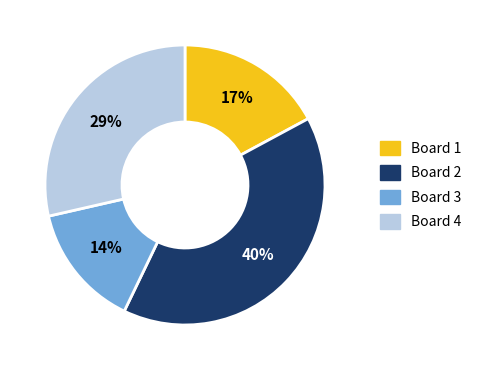

To the nearest percent, what is the average slice percentage?

25%